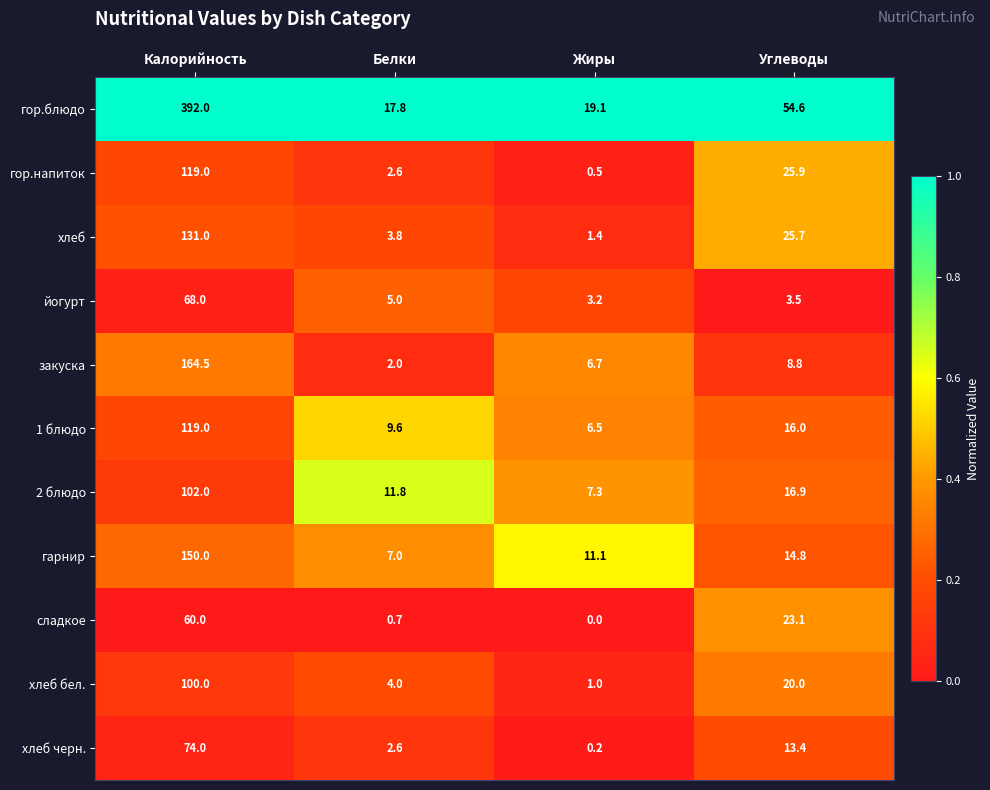

What is the highest value of the закуска series?

164.5